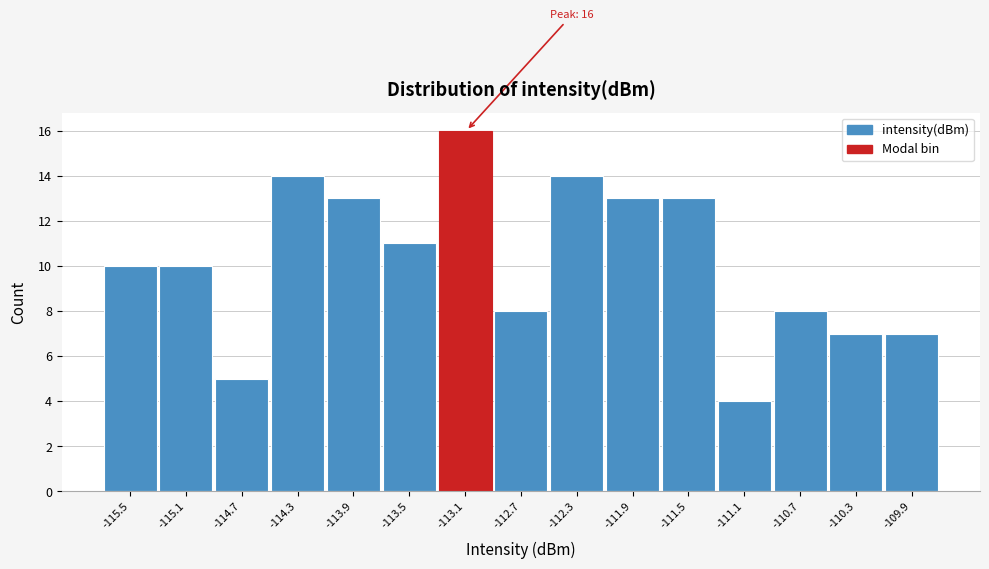

Reading left to right, transcribe all the data shown in this chart.

-115.5=10	-115.1=10	-114.7=5	-114.3=14	-113.9=13	-113.5=11	-113.1=16	-112.7=8	-112.3=14	-111.9=13	-111.5=13	-111.1=4	-110.7=8	-110.3=7	-109.9=7